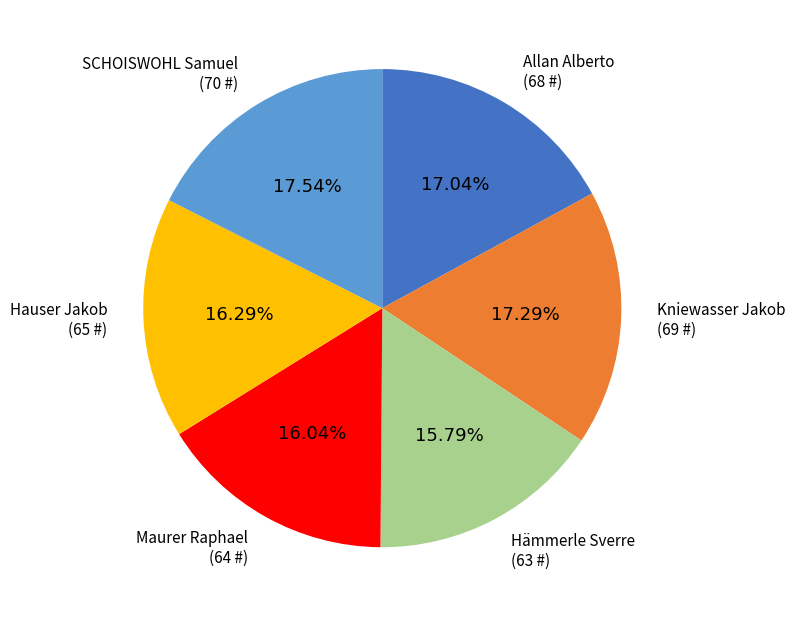

To the nearest percent, what is the average slice percentage?

17%